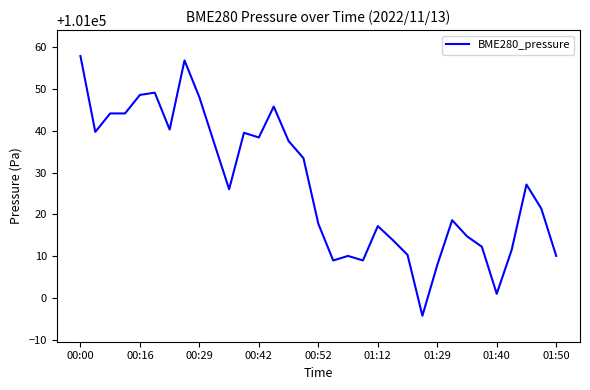

What is the difference between the second highest and minimum values?

61.1